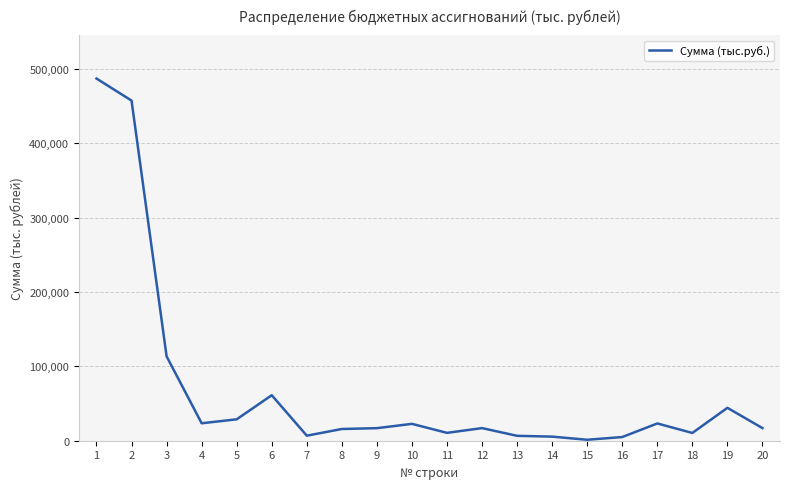

What is the approximate value at 12?

16969.5